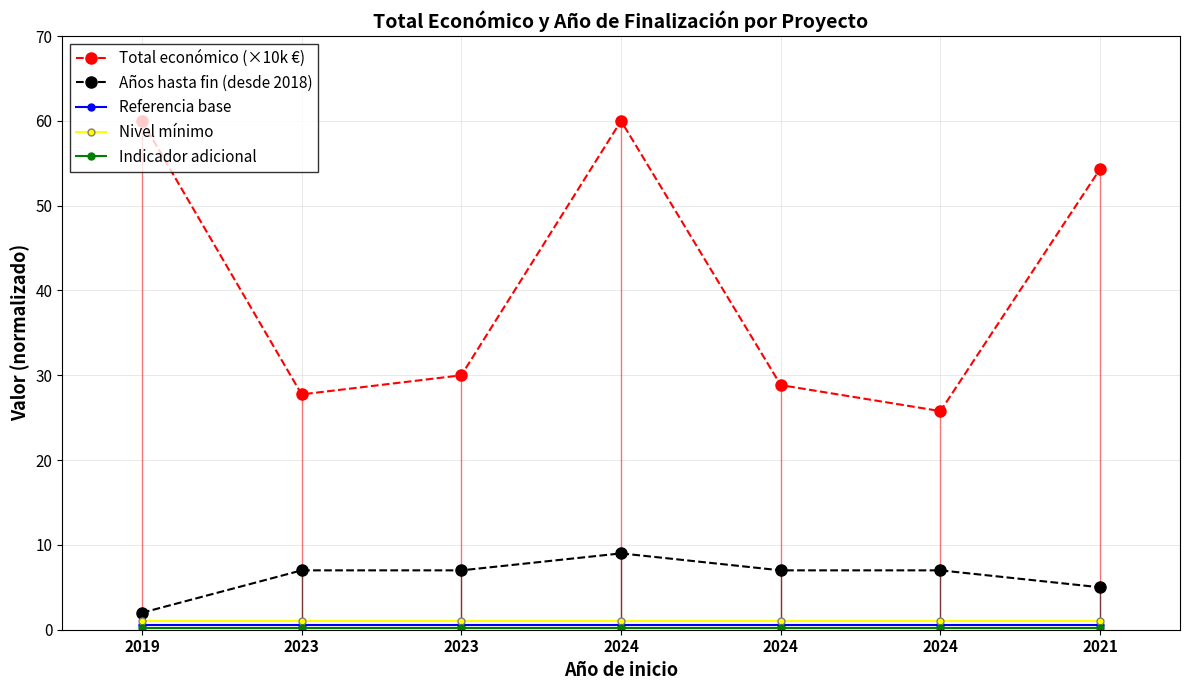

What is the sum of all Nivel mínimo values?

7.0